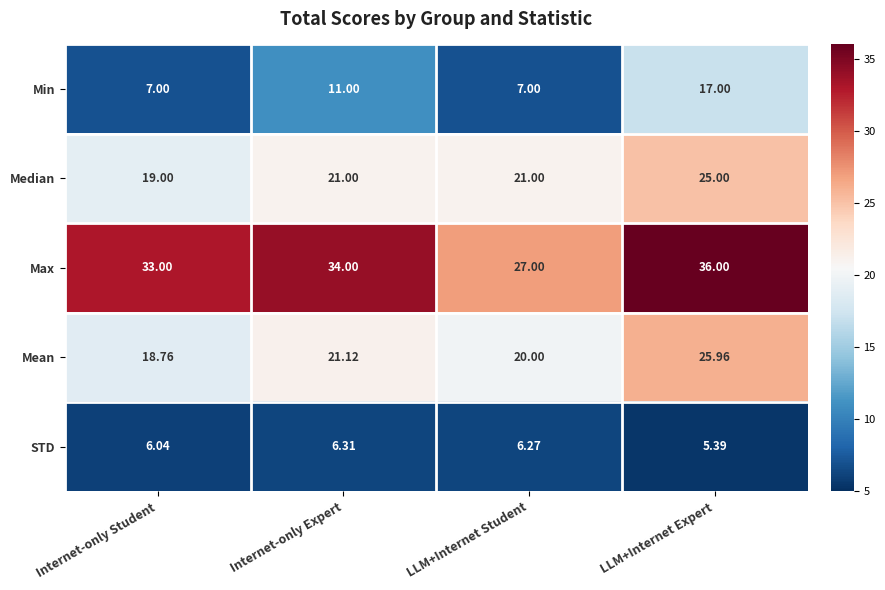

What is the spread (max minus min) of values at Internet-only Expert?

27.7